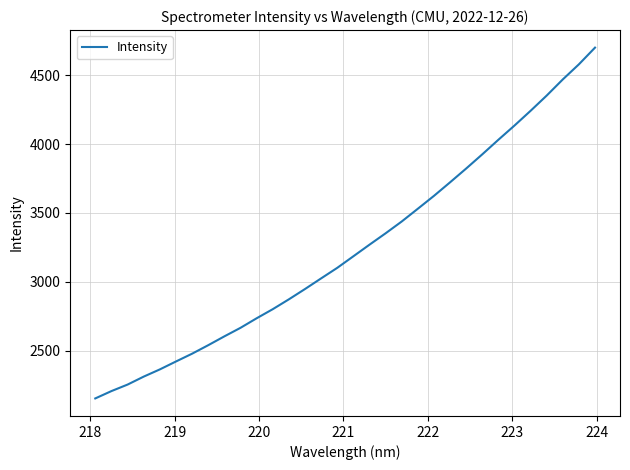

What is the maximum value shown in the chart?

4700.1